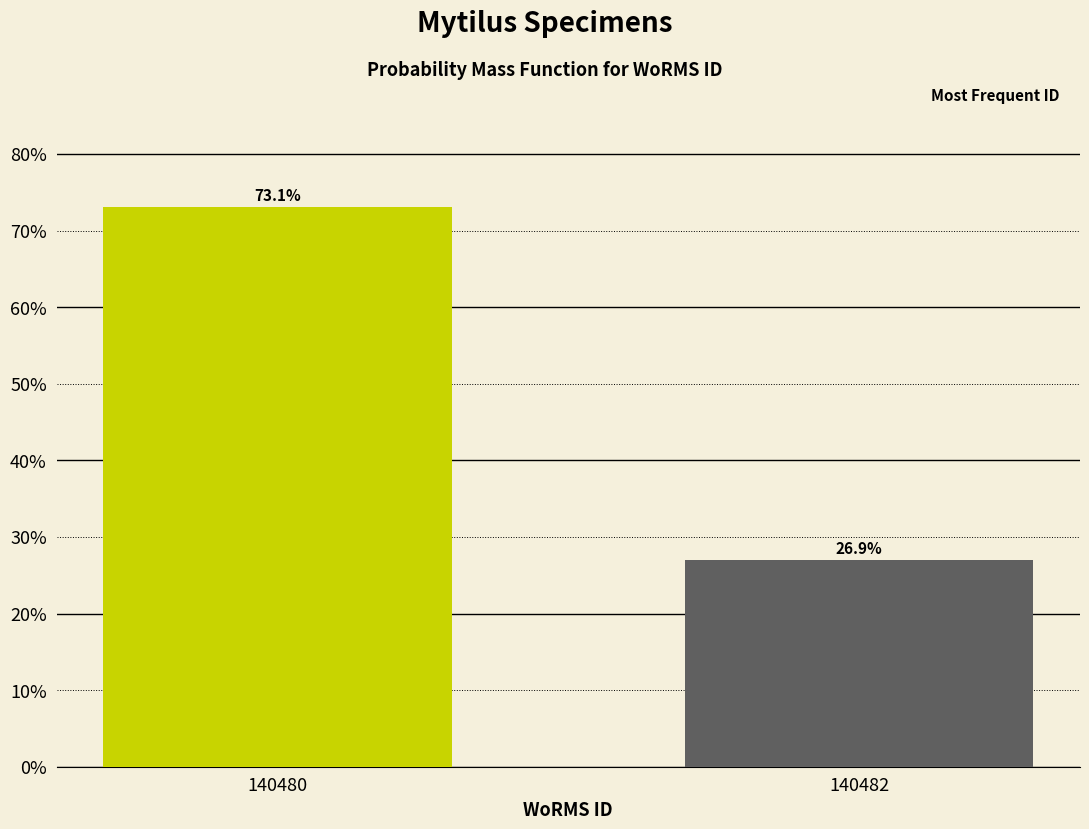

Reading right to left, extract all data points from this chart.

26.9	73.1